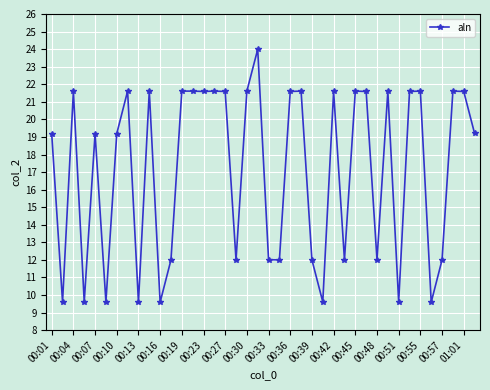

What is the value of the 36th point from the left?

9.6